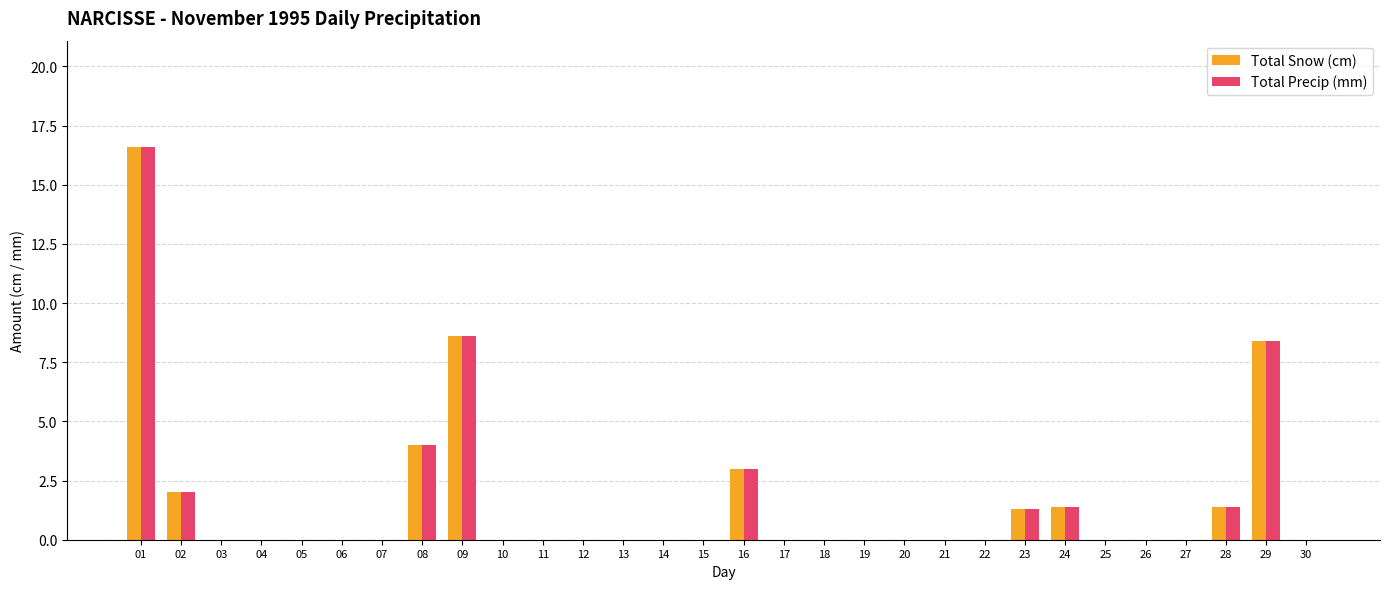

What is the sum of all Total Precip (mm) values?

46.7